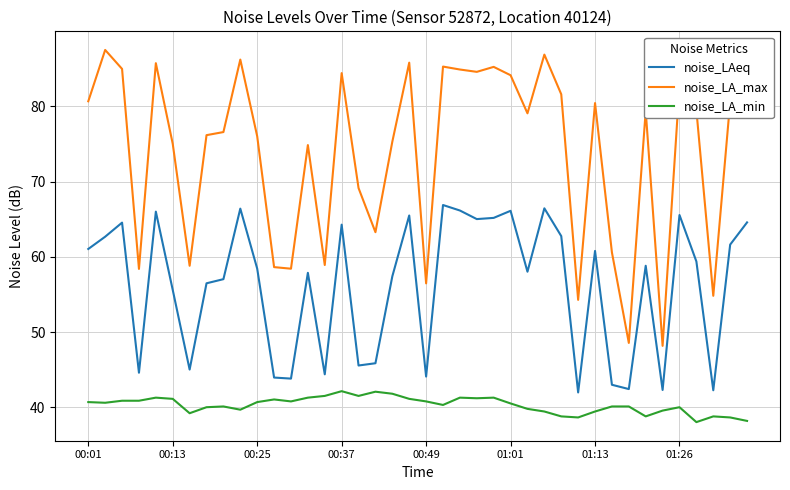

Which series has the largest range (max minus min)?

noise_LA_max